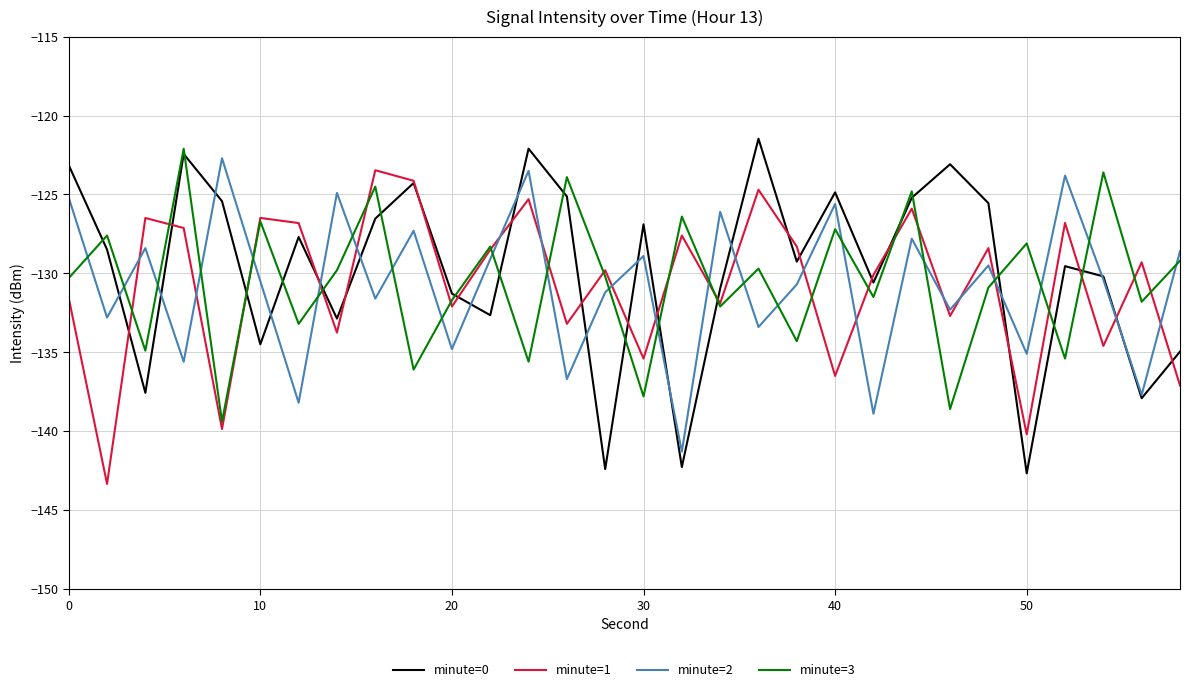

Which series has the largest range (max minus min)?

minute=0